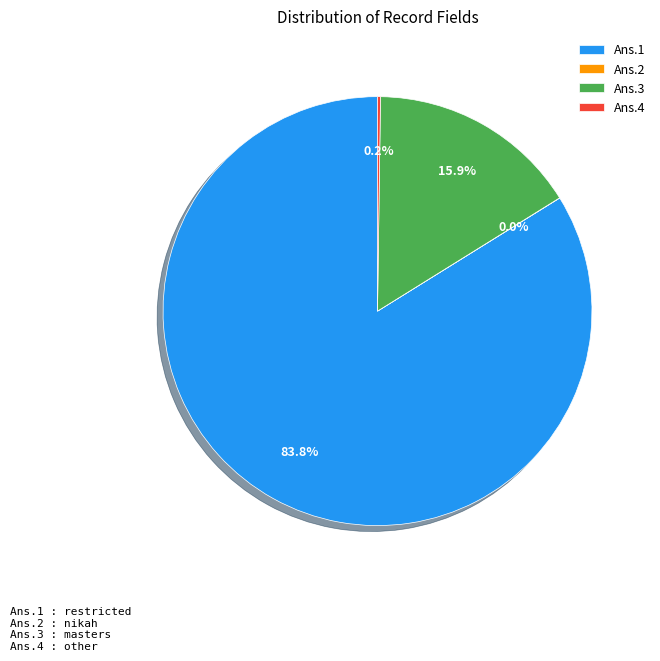

Which slice represents more than half of the pie?

Ans.1